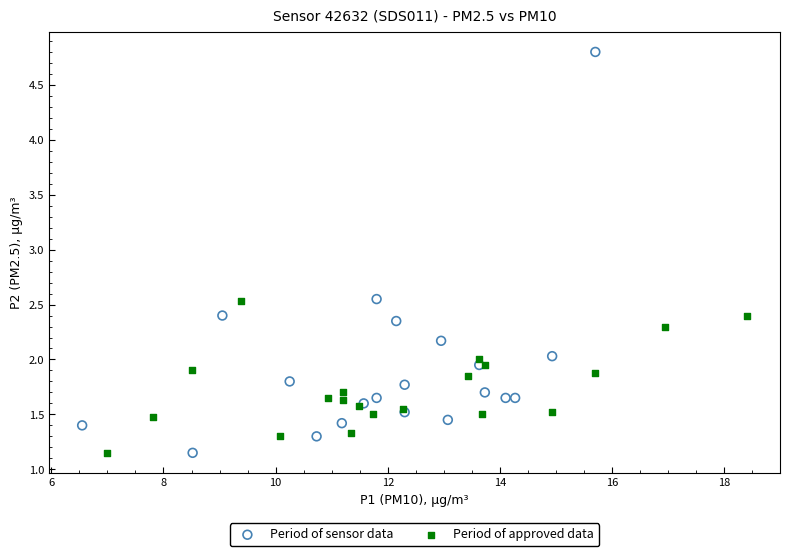

Which series has the widest spread of Y values?

Period of sensor data